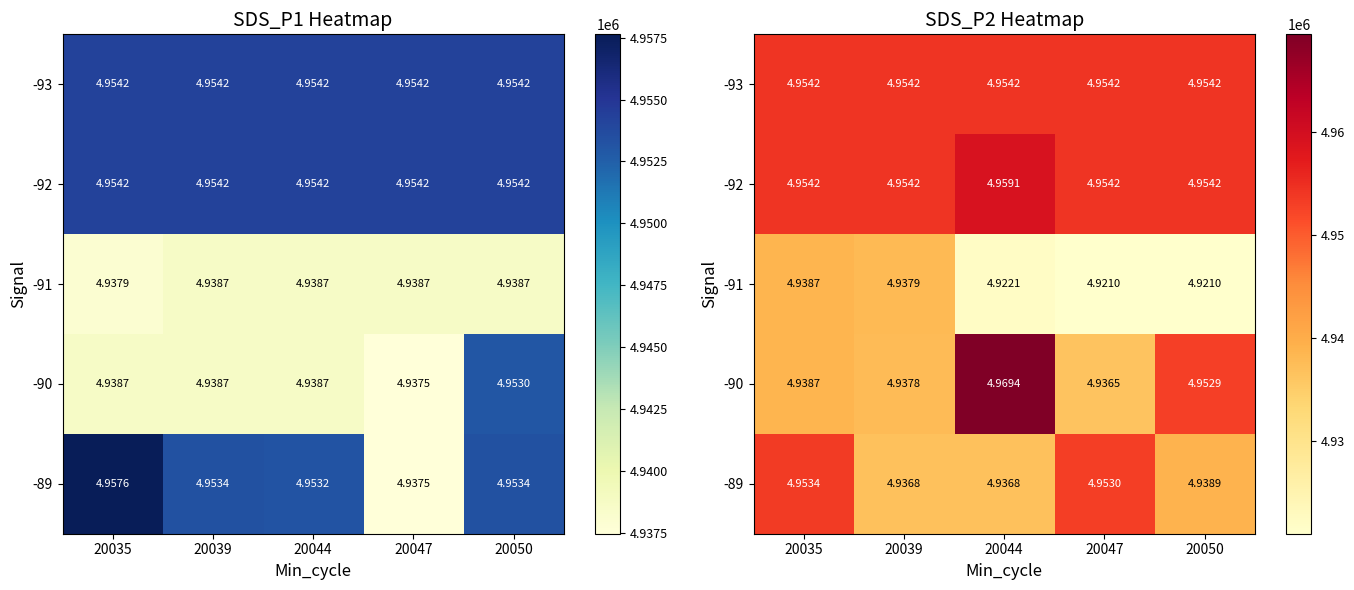

What is the sum of the -90 values at 20039 and 20047?

9874253.0